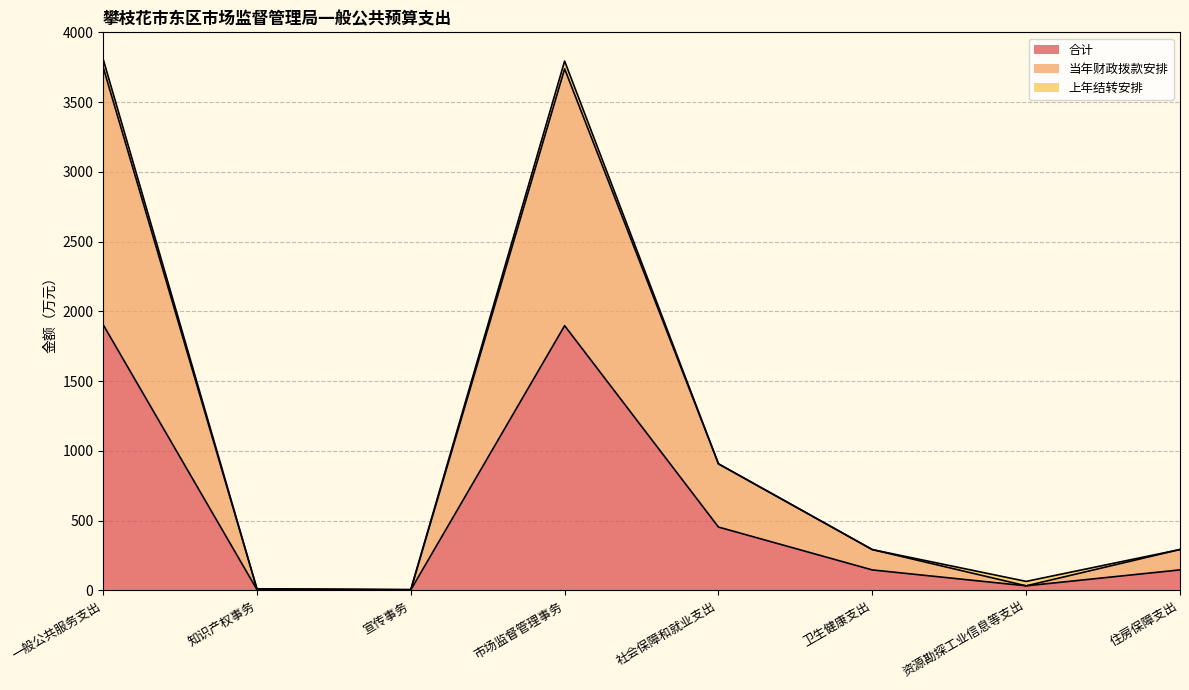

True or false: 当年财政拨款安排 has more than 1 interior local peaks.

False